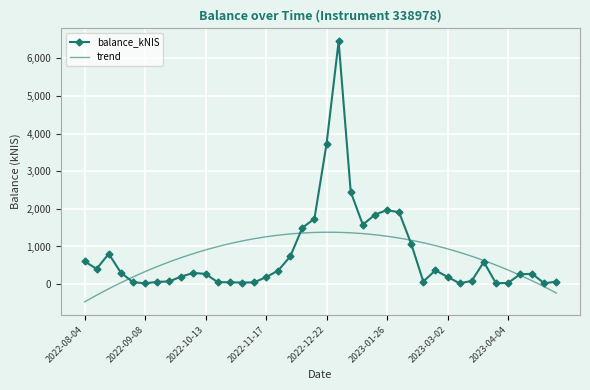

True or false: the data shows 60.0 at 2022-09-15.

True